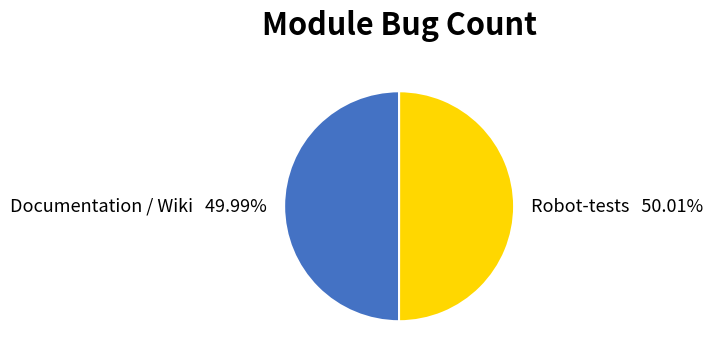

How many slices are in this pie chart?

2